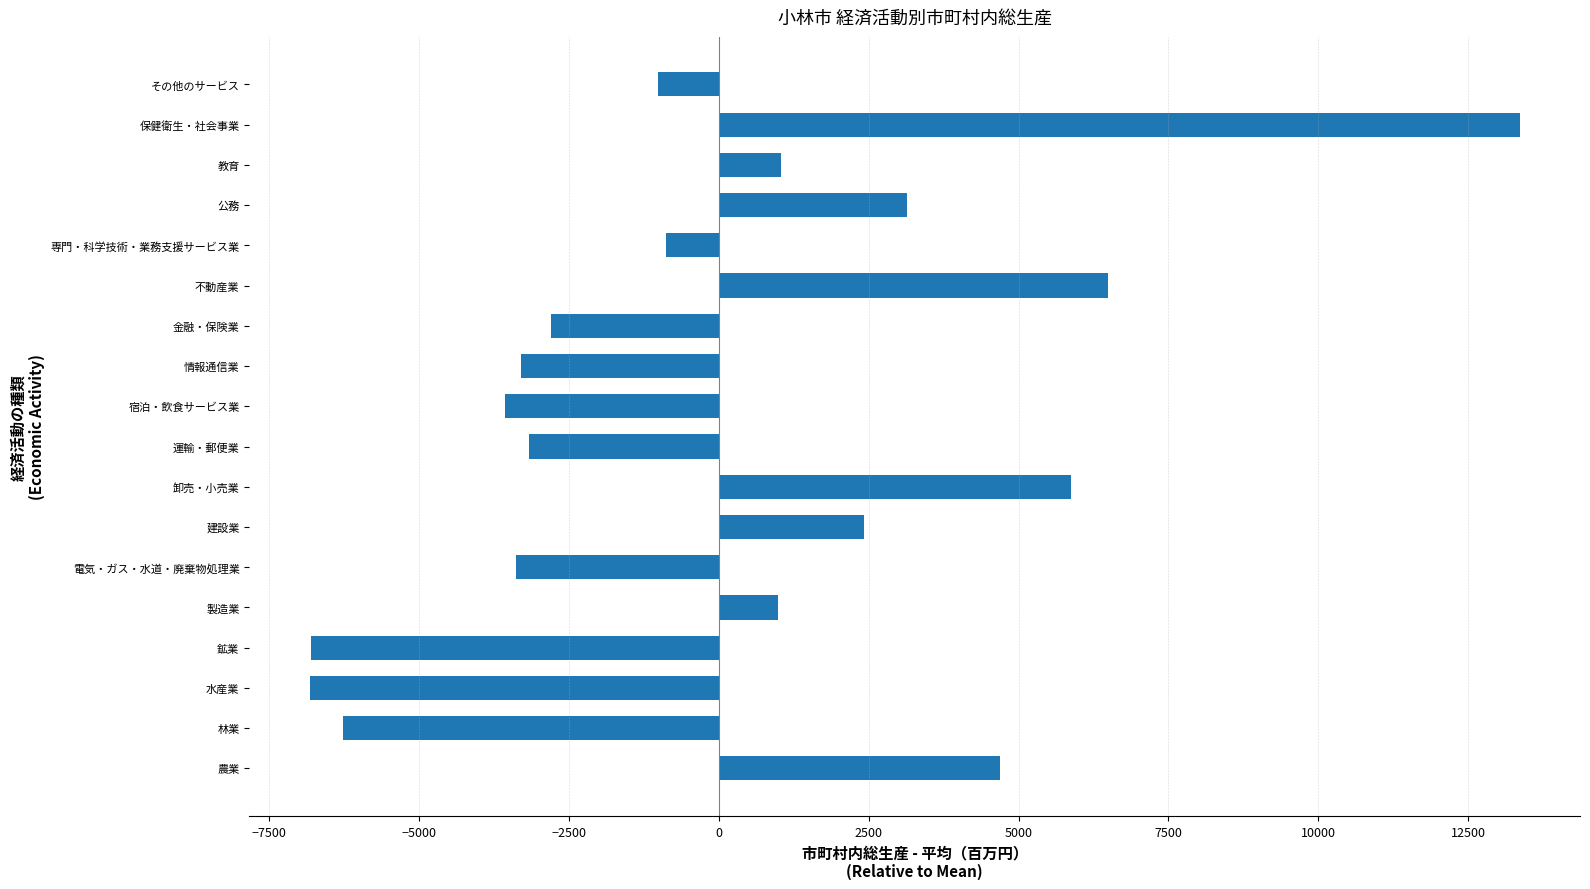

What is the difference between the maximum and minimum values?

20181.5